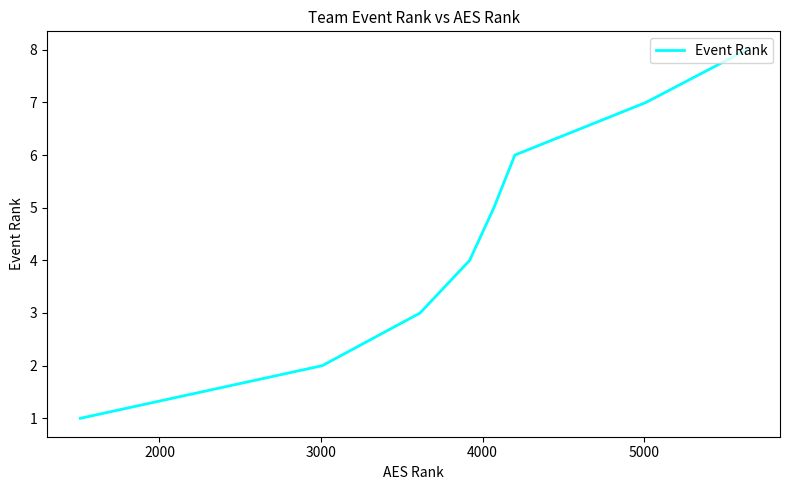

Is this an area chart (filled region under the line)?

No